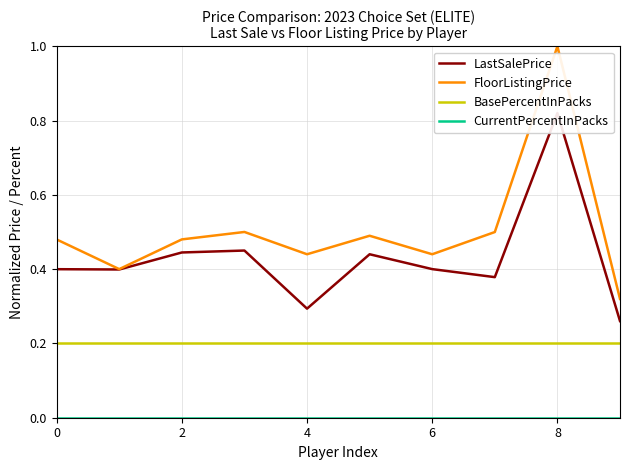

The value of FloorListingPrice at 0 is 0.1. True or false?

False